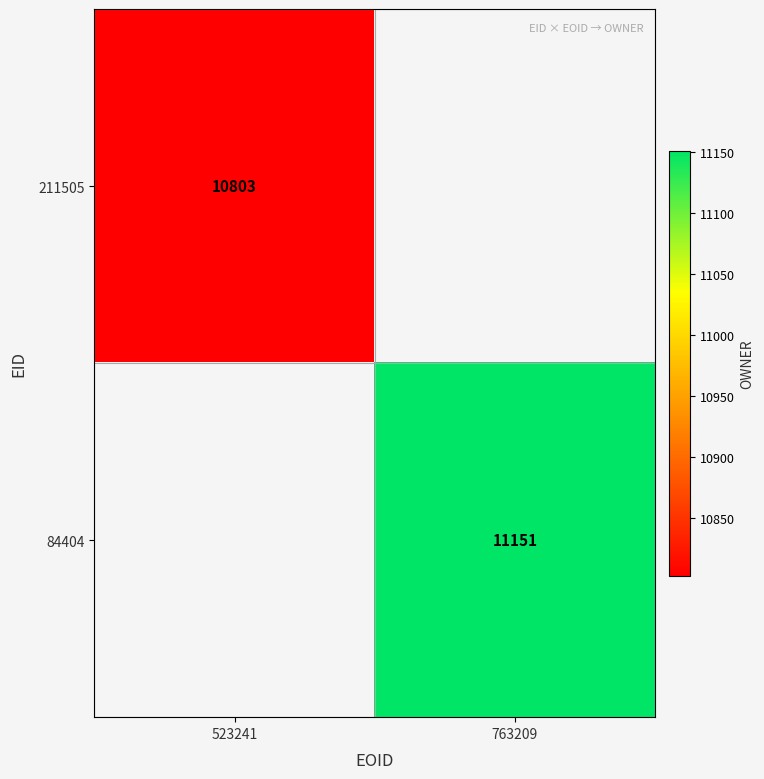

Is it true that 211505 equals 6444 at 523241?

False